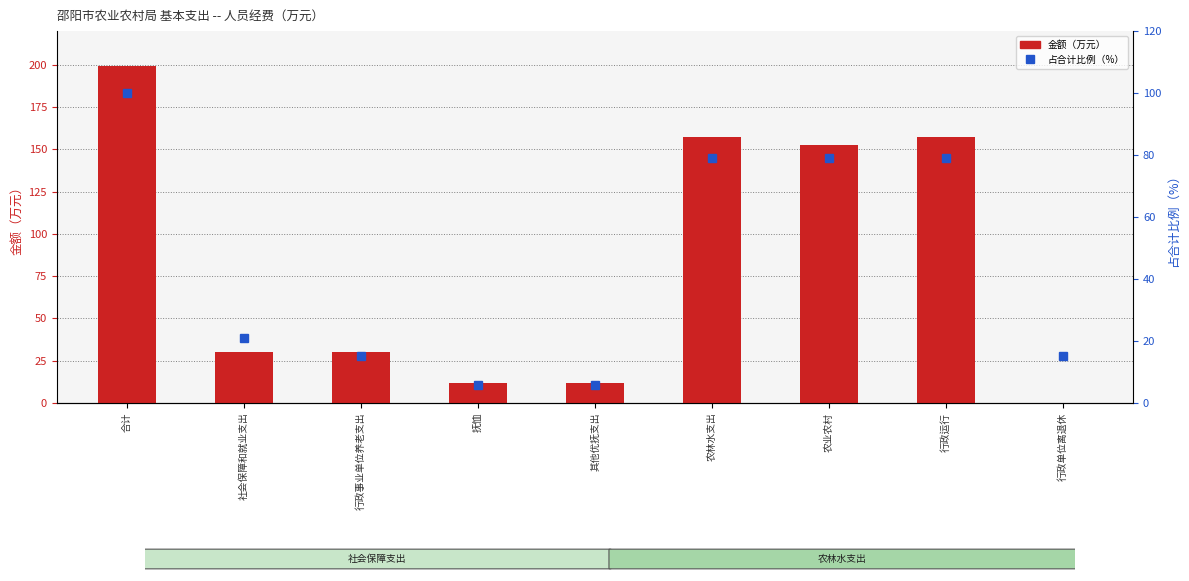

Which series has the largest range (max minus min)?

退休费